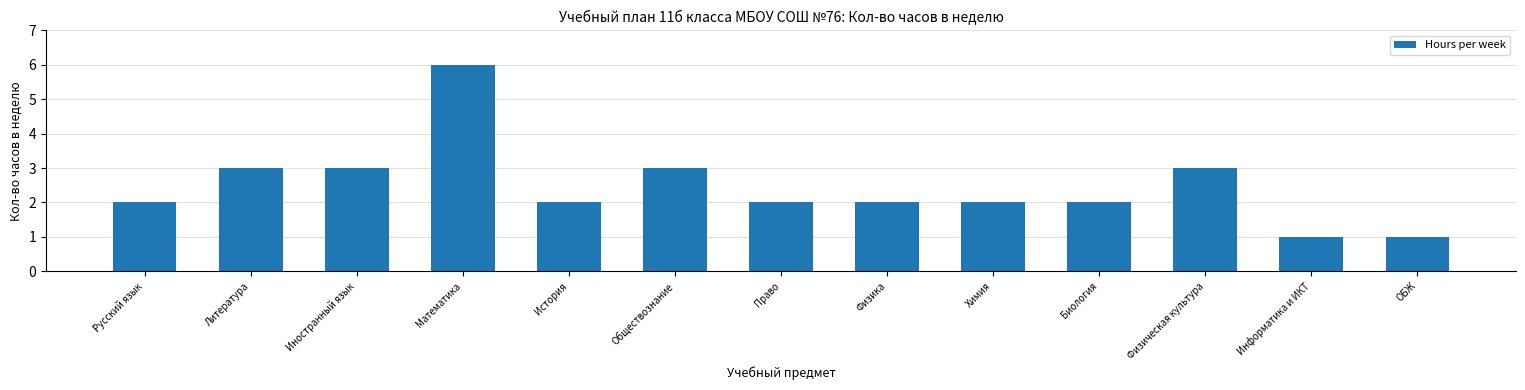

How many series are shown in this chart?

1